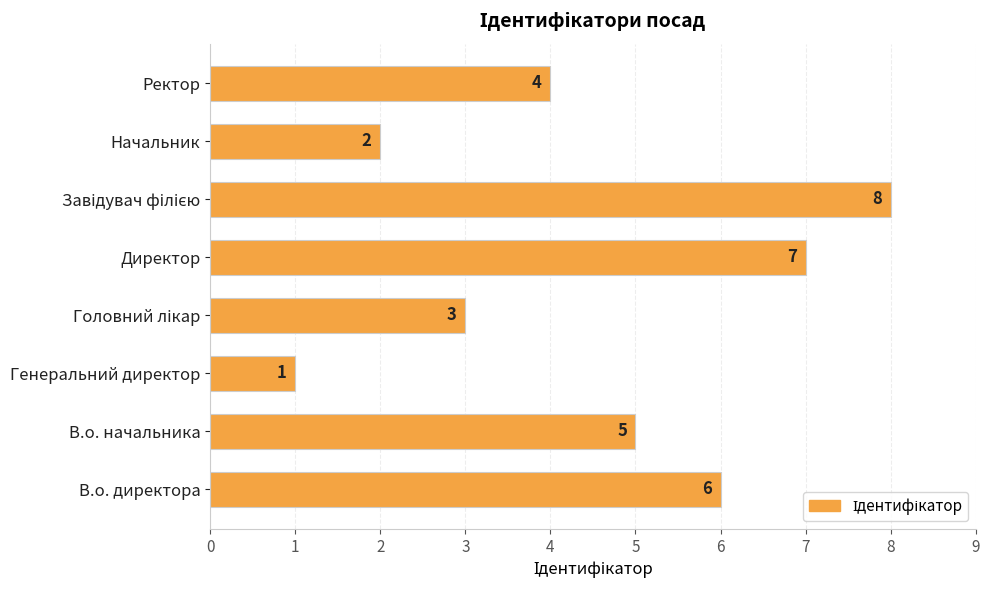

Approximately how many times larger is the value at В.о. начальника compared to Директор?

0.7